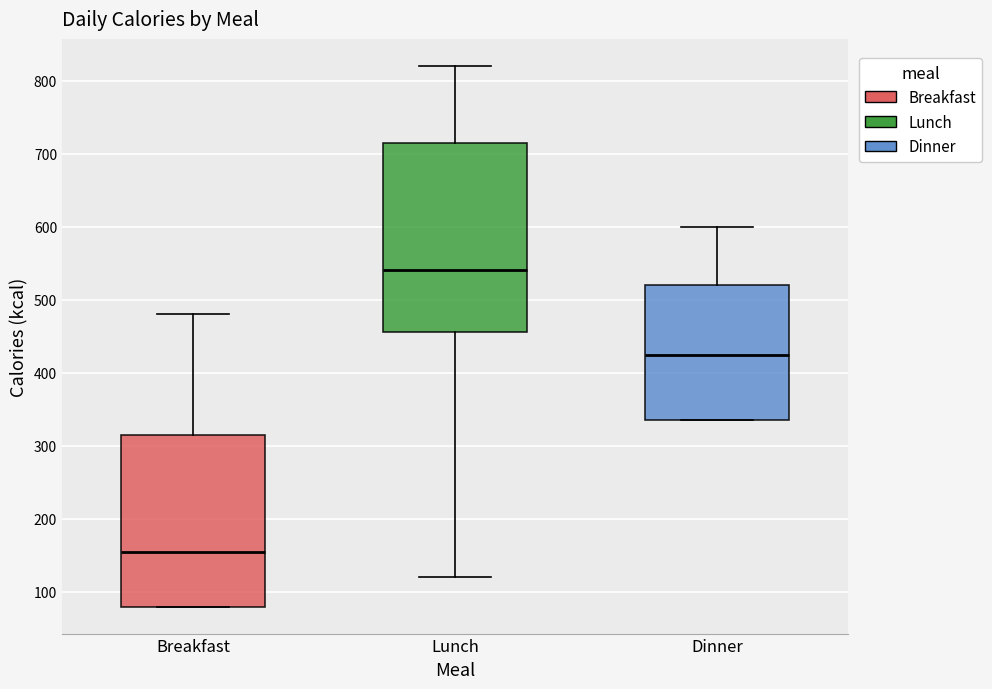

Where does the median line of the box for Lunch sit on the y-axis? The values are not printed on the chart, so give them approximately, as read against the axis.

540